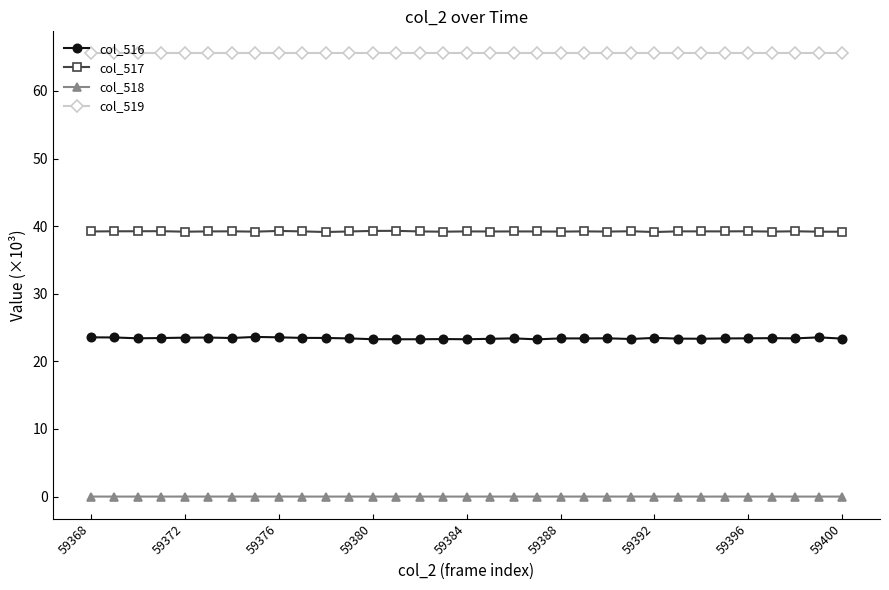

Which series has the largest total across all categories?

col_519